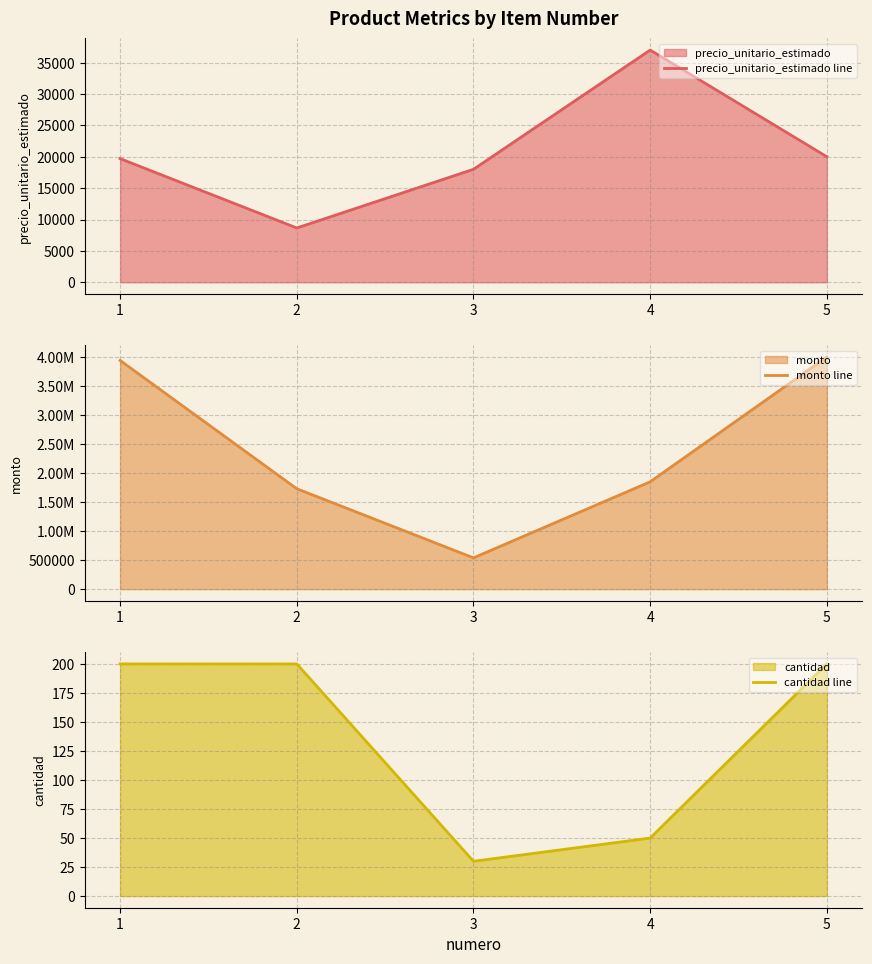

How many values in the precio_unitario_estimado line series exceed 19700?

2